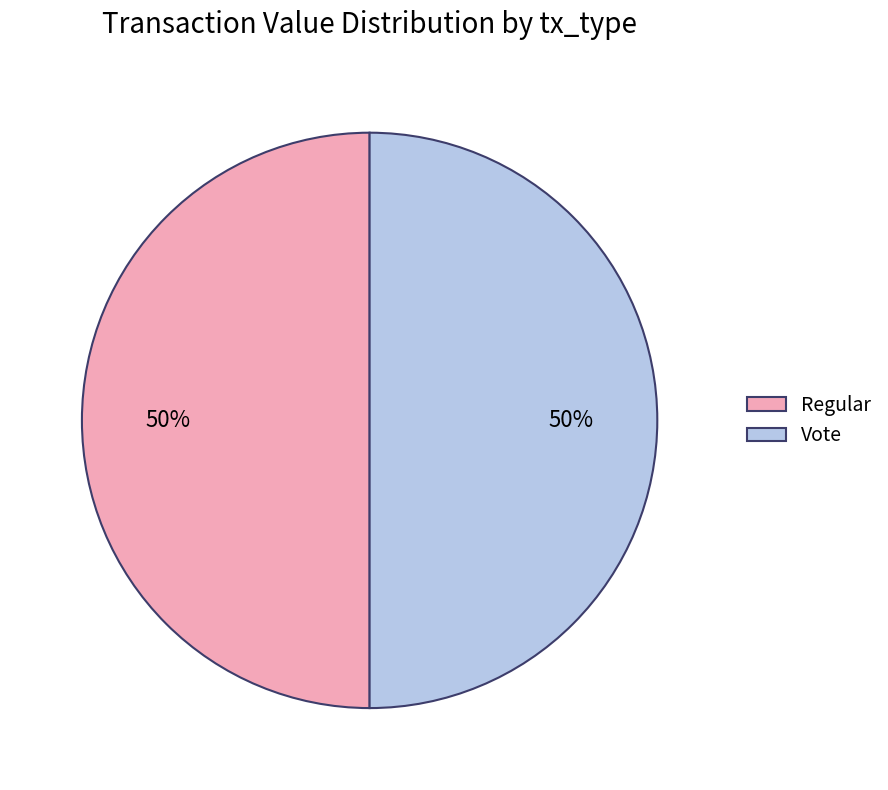

True or false: Vote accounts for 35% of the total.

False